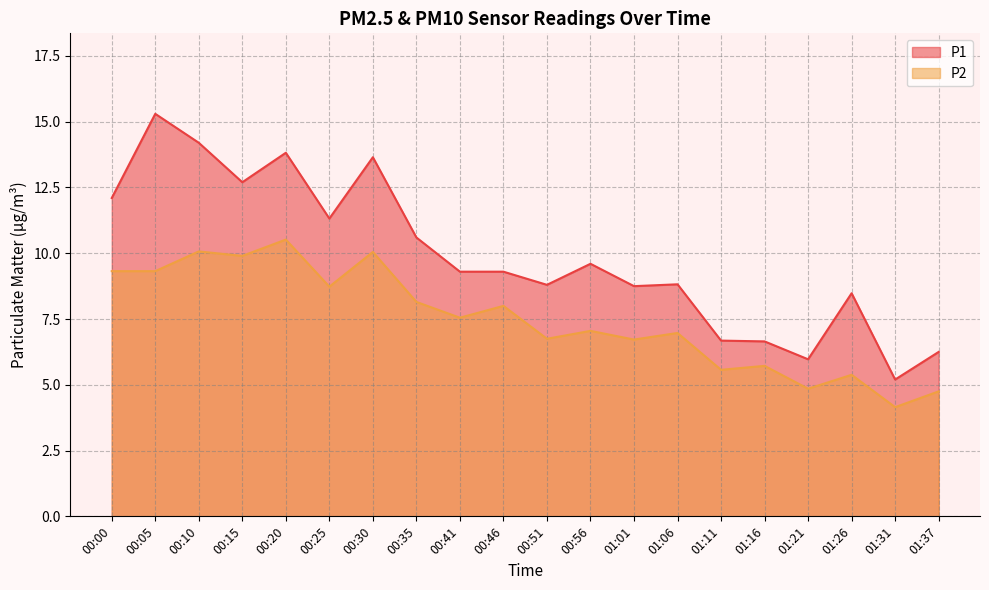

True or false: P2 and P1 cross at least once.

False